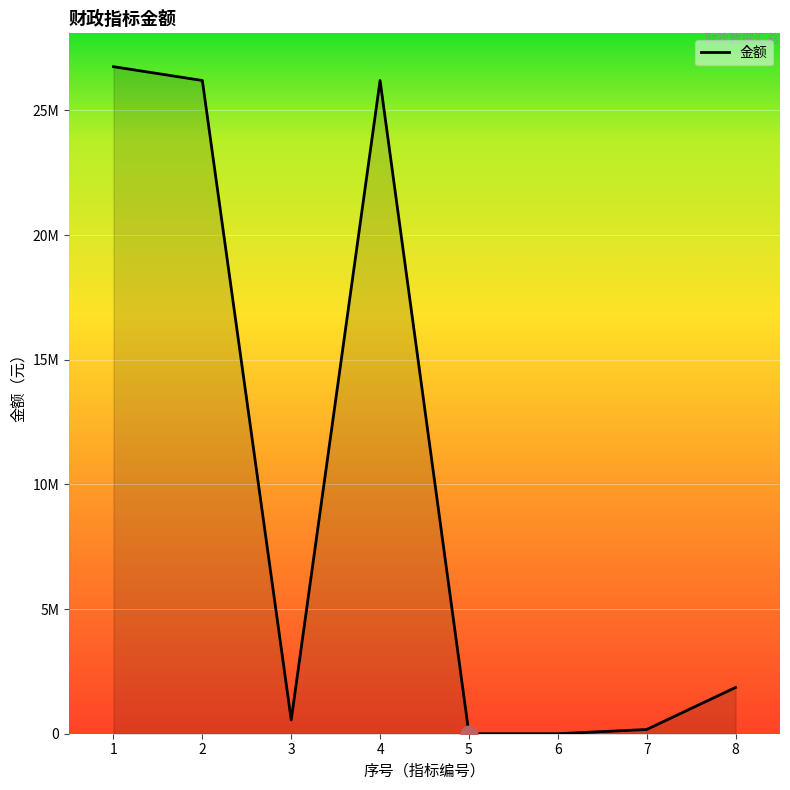

Does the chart have visible grid lines?

Yes